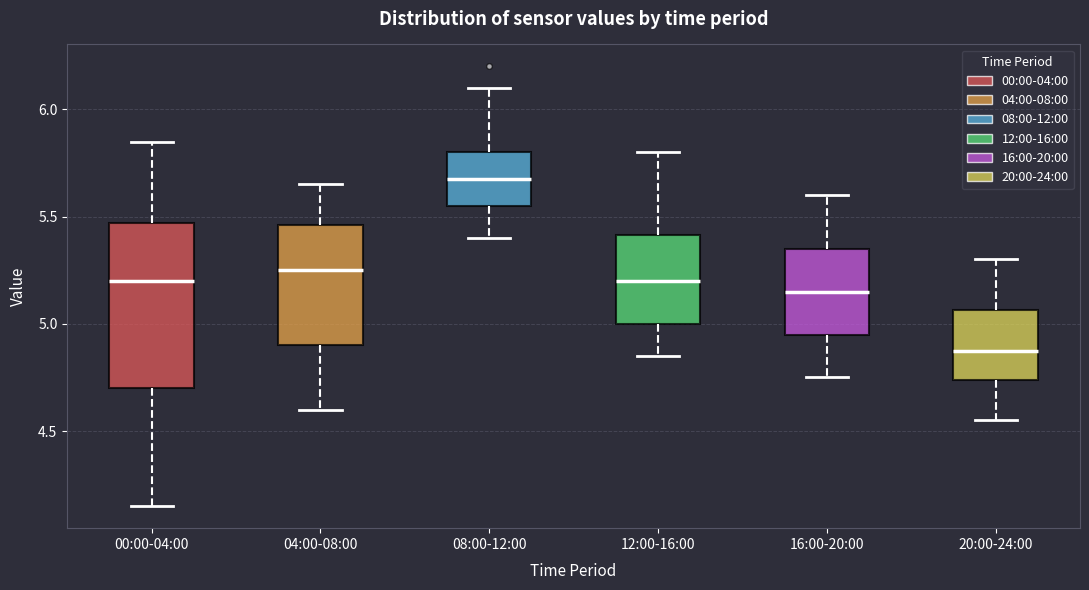

Reading left to right, transcribe this box plot: for each box, give where its median line is, the range the box spans, and where its two whiskers end, as read against the y-axis. The values are not printed on the chart, so give them approximately, as read against the axis.

00:00-04:00: median 5.20, box 4.70 to 5.45, whiskers 4.15 to 5.85
04:00-08:00: median 5.25, box 4.90 to 5.45, whiskers 4.60 to 5.65
08:00-12:00: median 5.70, box 5.55 to 5.80, whiskers 5.40 to 6.10
12:00-16:00: median 5.20, box 5.00 to 5.40, whiskers 4.85 to 5.80
16:00-20:00: median 5.15, box 4.95 to 5.35, whiskers 4.75 to 5.60
20:00-24:00: median 4.90, box 4.75 to 5.05, whiskers 4.55 to 5.30